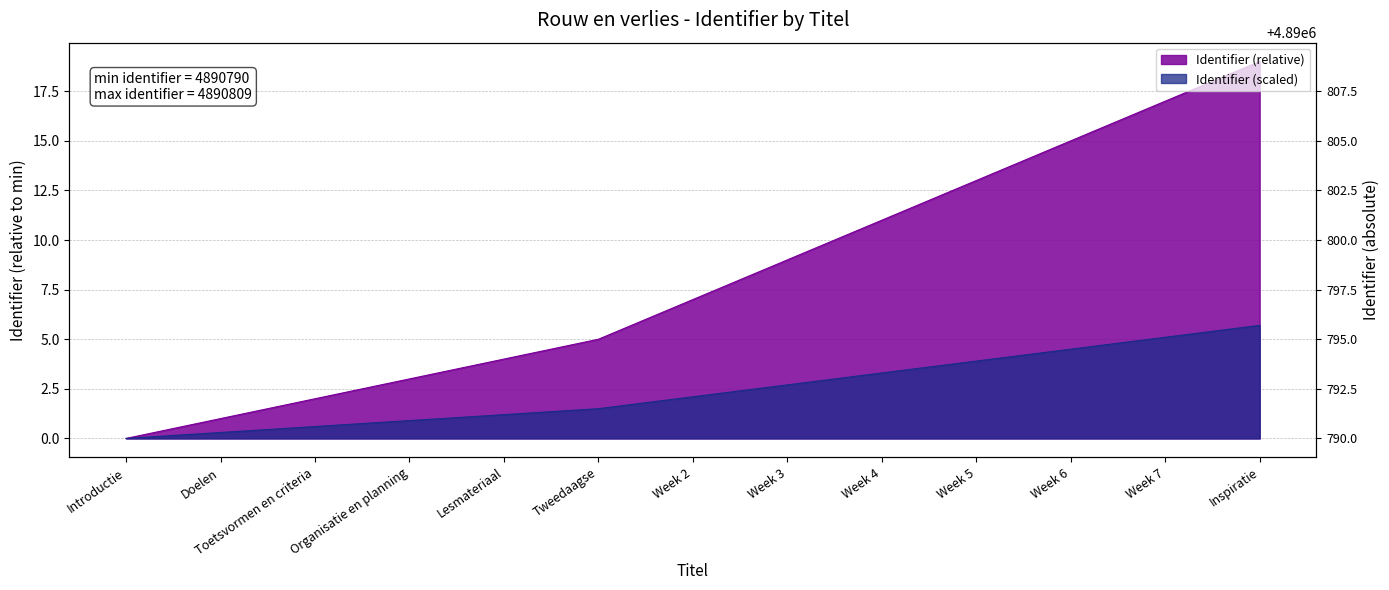

List the labels in order of value, smallest first.

Introductie, Doelen, Toetsvormen en criteria, Organisatie en planning, Lesmateriaal, Tweedaagse, Week 2, Week 3, Week 4, Week 5, Week 6, Week 7, Inspiratie